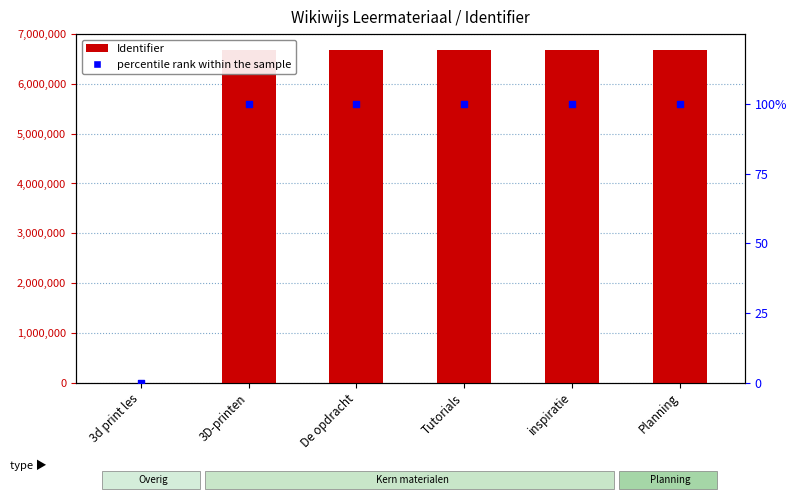

What are all the series names shown in the legend?

Identifier, percentile rank within the sample